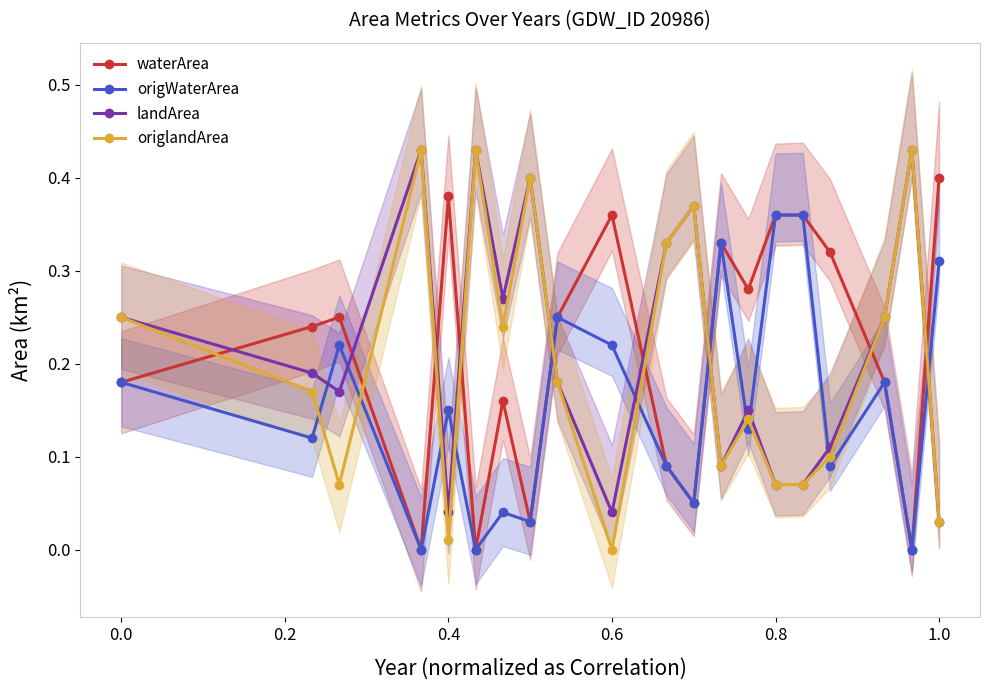

Reading left to right, list all the values displayed in this chart.

waterArea: 0.2	0.2	0.2	0.0	0.4	0.0	0.2	0.0	0.2	0.4	0.1	0.1	0.3	0.3	0.4	0.4	0.3	0.2	0.0	0.4
origWaterArea: 0.2	0.1	0.2	0.0	0.1	0.0	0.0	0.0	0.2	0.2	0.1	0.1	0.3	0.1	0.4	0.4	0.1	0.2	0.0	0.3
landArea: 0.2	0.2	0.2	0.4	0.0	0.4	0.3	0.4	0.2	0.0	0.3	0.4	0.1	0.1	0.1	0.1	0.1	0.2	0.4	0.0
origlandArea: 0.2	0.2	0.1	0.4	0.0	0.4	0.2	0.4	0.2	0.0	0.3	0.4	0.1	0.1	0.1	0.1	0.1	0.2	0.4	0.0